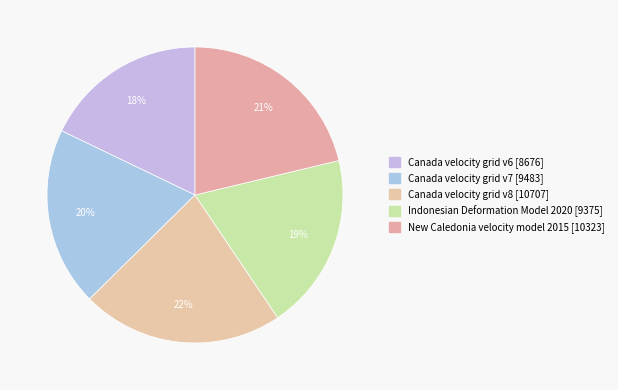

Does any single category account for the majority?

No